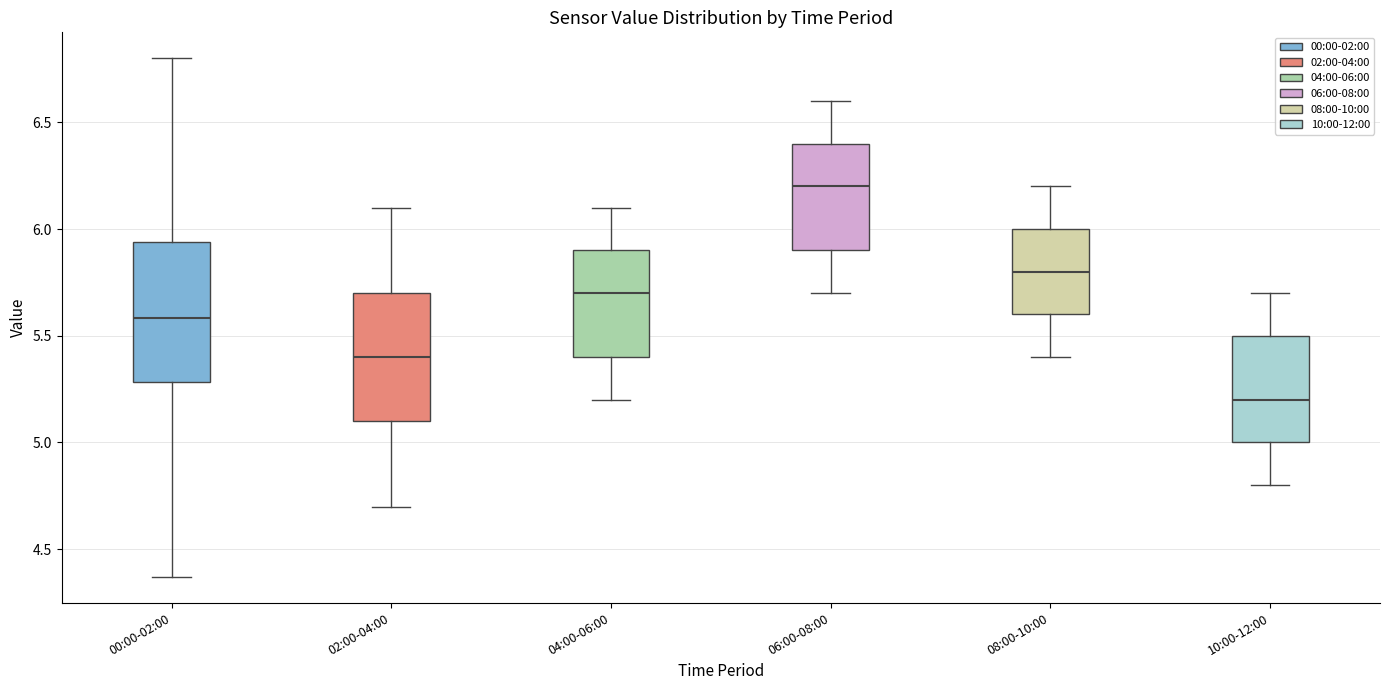

Where is the upper edge of the box for 04:00-06:00 on the y-axis? The values are not printed on the chart, so give them approximately, as read against the axis.

5.90